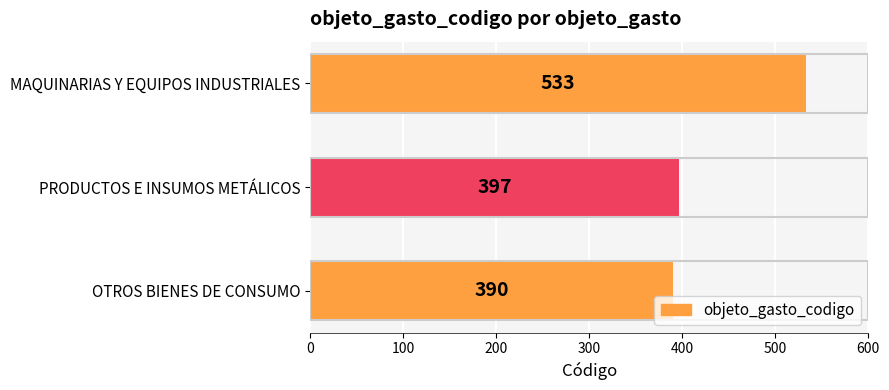

The value at PRODUCTOS E INSUMOS METÁLICOS is 397. True or false?

True